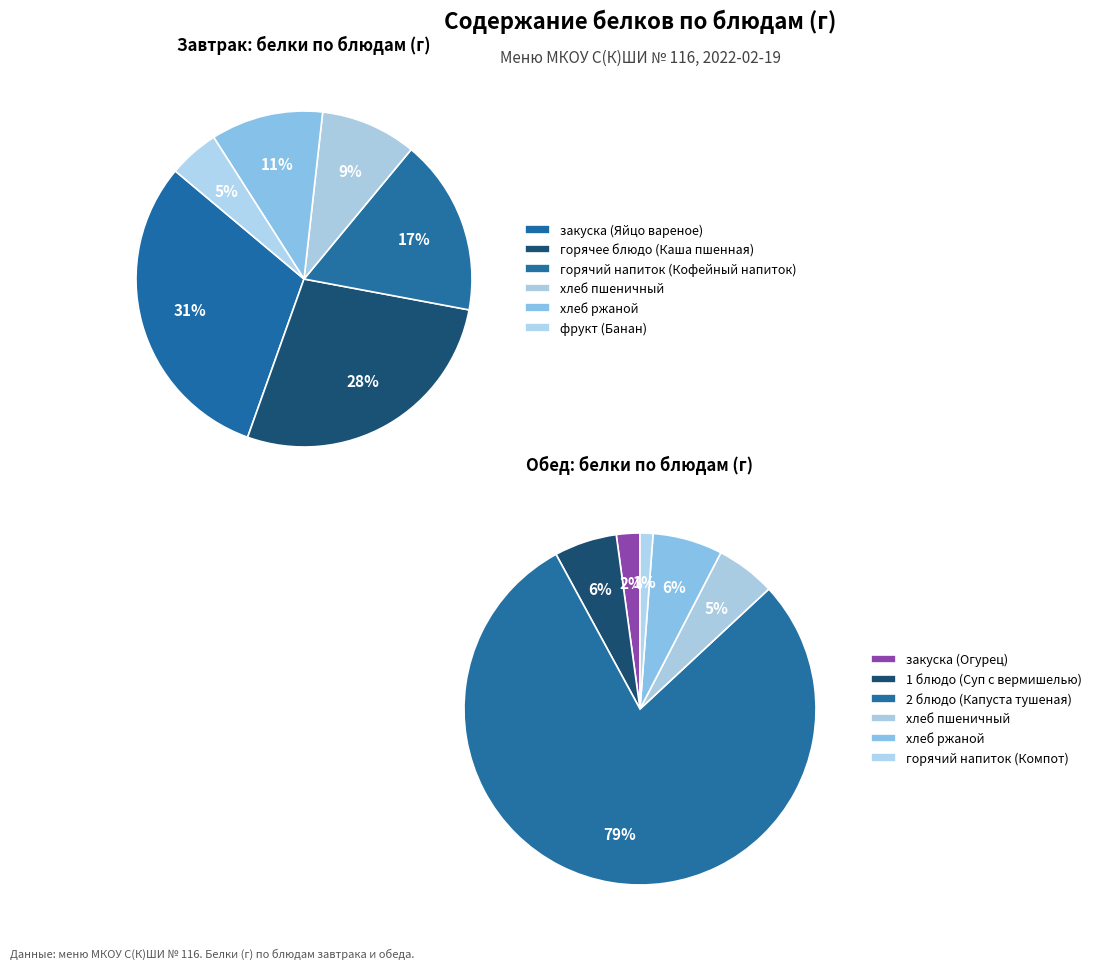

To the nearest percent, what is the combined percentage of Обед and 5?

7%